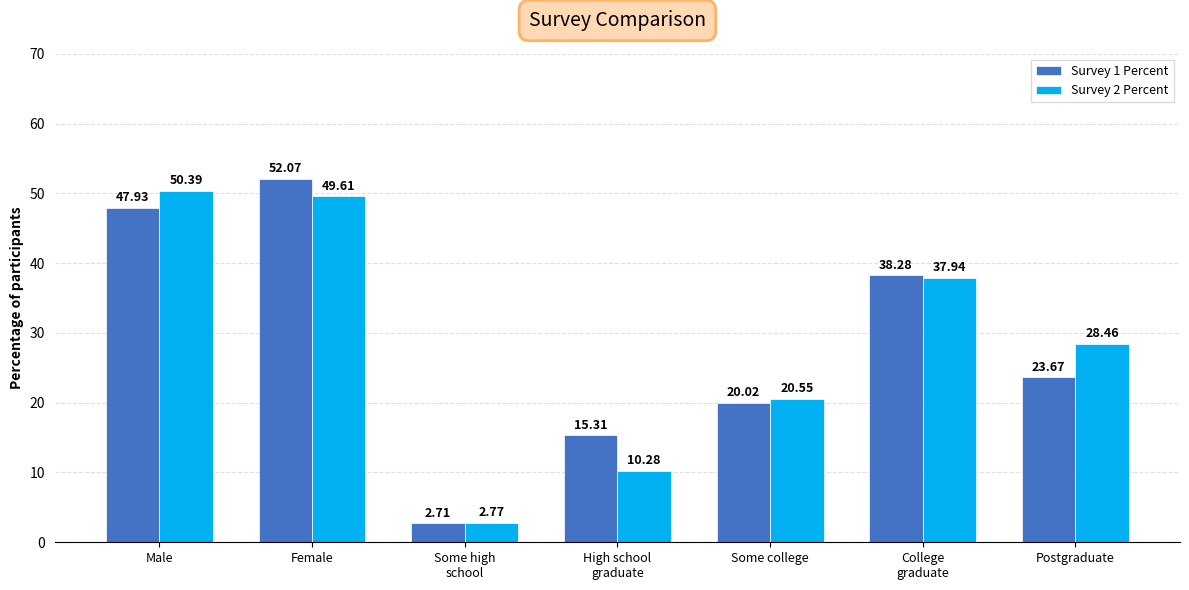

How many groups of bars are there?

7